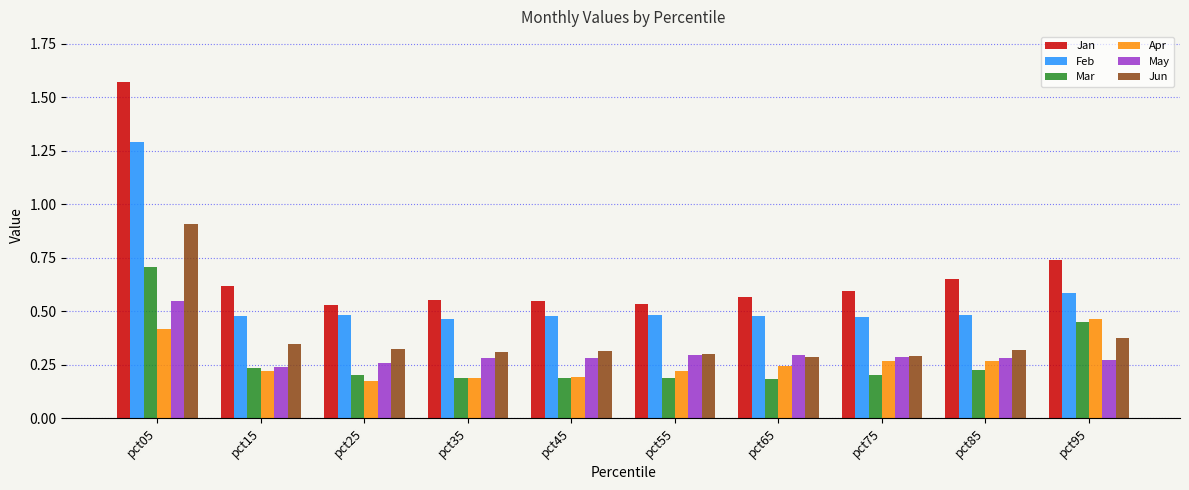

Count the Jun values in the range 0 to 1.

10